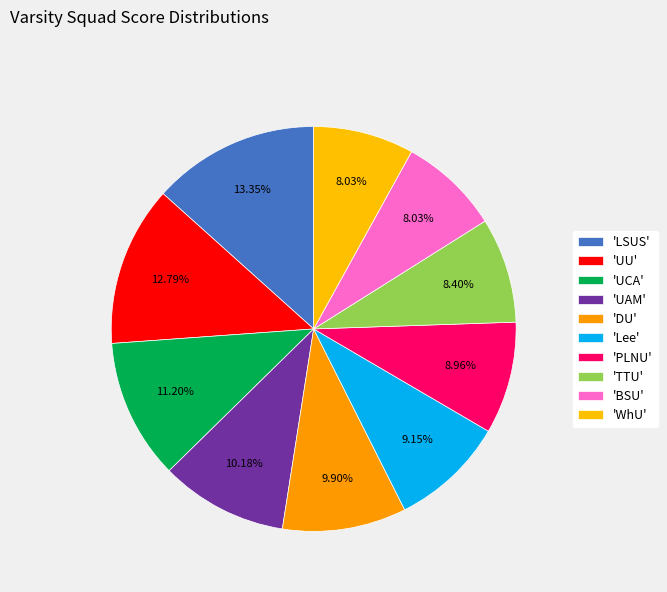

Rank the categories by value from highest to lowest.

LSUS, UU, UCA, UAM, DU, Lee, PLNU, TTU, BSU, WhU